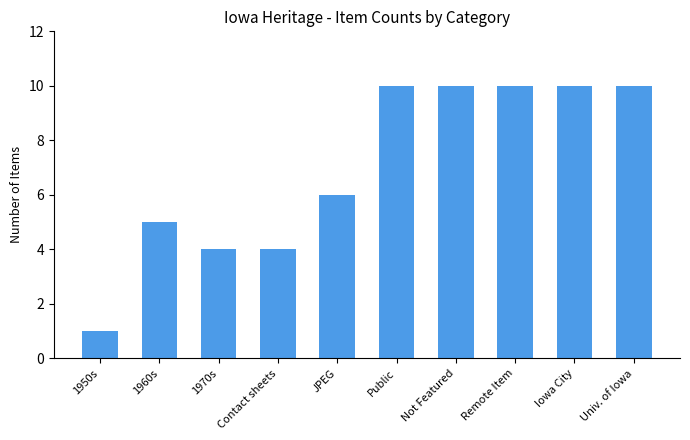

How many bars are there in total?

10